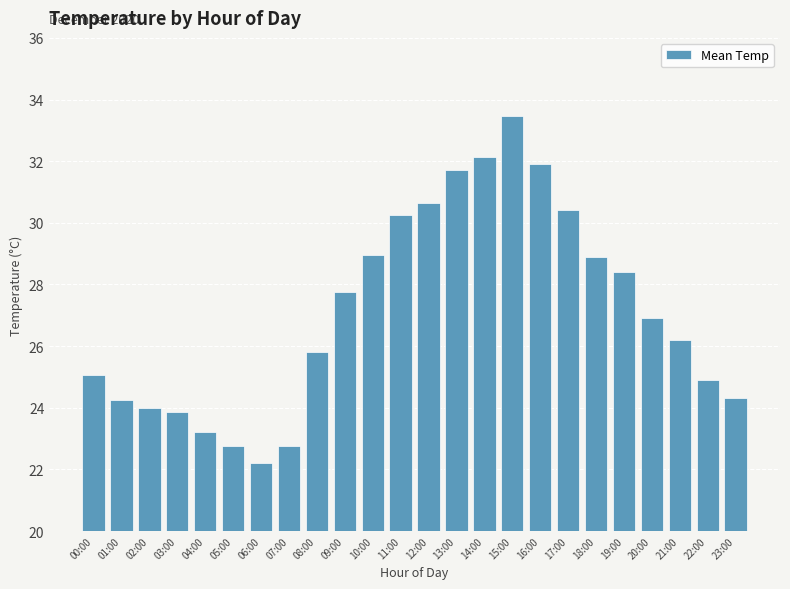

The chart shows a value of 33.5 at 15:00. True or false?

True